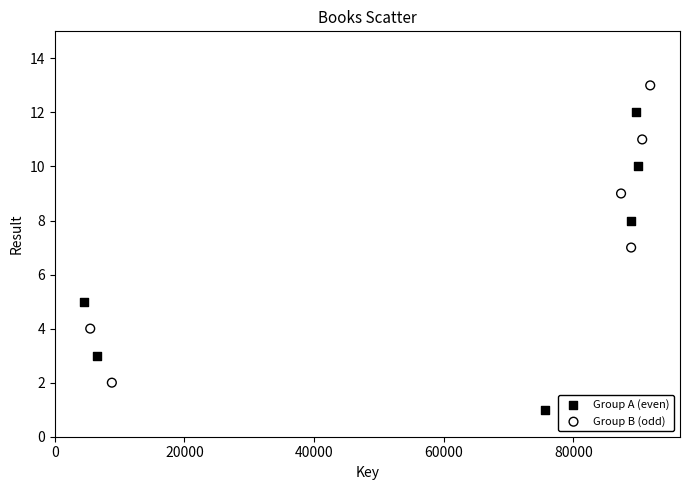

Which series reaches the minimum Y coordinate?

Group A (even)